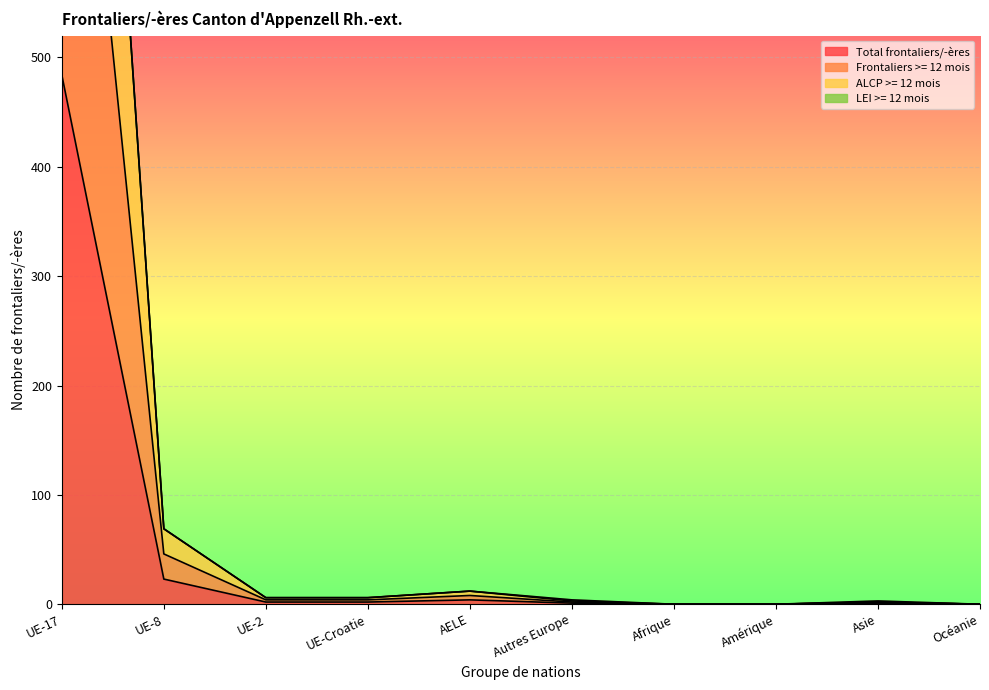

How many values in ALCP >= 12 mois are above zero?

7